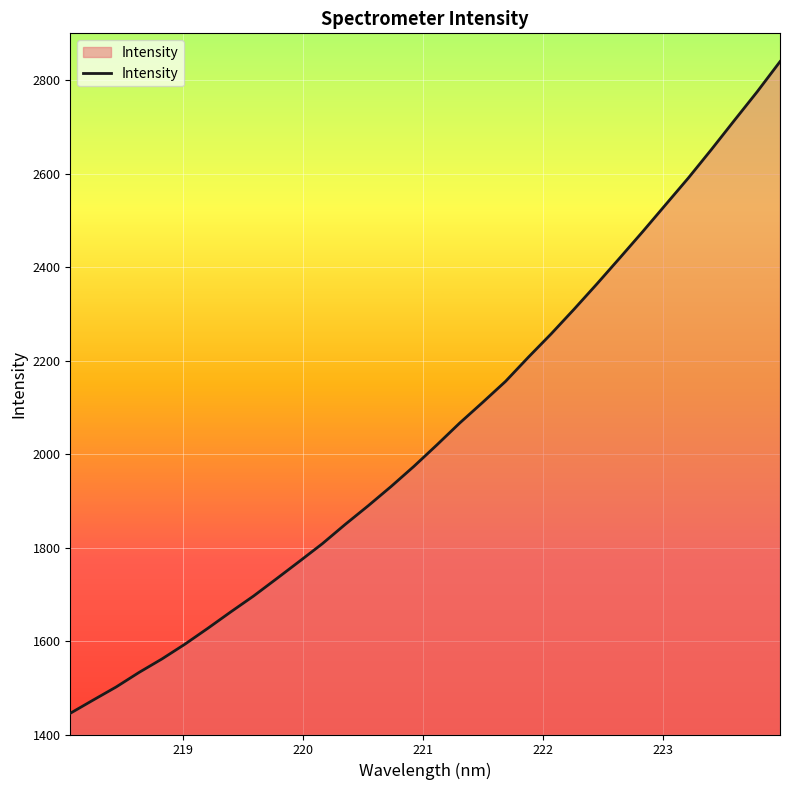

What is the greatest value displayed?

2839.5